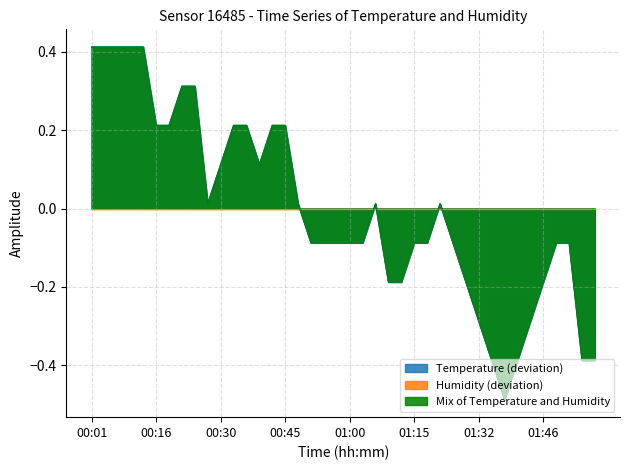

Reading left to right, list all the values displayed in this chart.

Filtered Temperature: 0.4	0.4	0.4	0.4	0.4	0.2	0.2	0.3	0.3	0.0	0.1	0.2	0.2	0.1	0.2	0.2	0.0	-0.1	-0.1	-0.1	-0.1	-0.1	0.0	-0.2	-0.2	-0.1	-0.1	0.0	-0.1	-0.2	-0.3	-0.4	-0.5	-0.4	-0.3	-0.2	-0.1	-0.1	-0.4	-0.4
Filtered Humidity: 0.0	0.0	0.0	0.0	0.0	0.0	0.0	0.0	0.0	0.0	0.0	0.0	0.0	0.0	0.0	0.0	0.0	0.0	0.0	0.0	0.0	0.0	0.0	0.0	0.0	0.0	0.0	0.0	0.0	0.0	0.0	0.0	0.0	0.0	0.0	0.0	0.0	0.0	0.0	0.0
Mix of Filtered Temp and Humidity: 0.4	0.4	0.4	0.4	0.4	0.2	0.2	0.3	0.3	0.0	0.1	0.2	0.2	0.1	0.2	0.2	0.0	-0.1	-0.1	-0.1	-0.1	-0.1	0.0	-0.2	-0.2	-0.1	-0.1	0.0	-0.1	-0.2	-0.3	-0.4	-0.5	-0.4	-0.3	-0.2	-0.1	-0.1	-0.4	-0.4